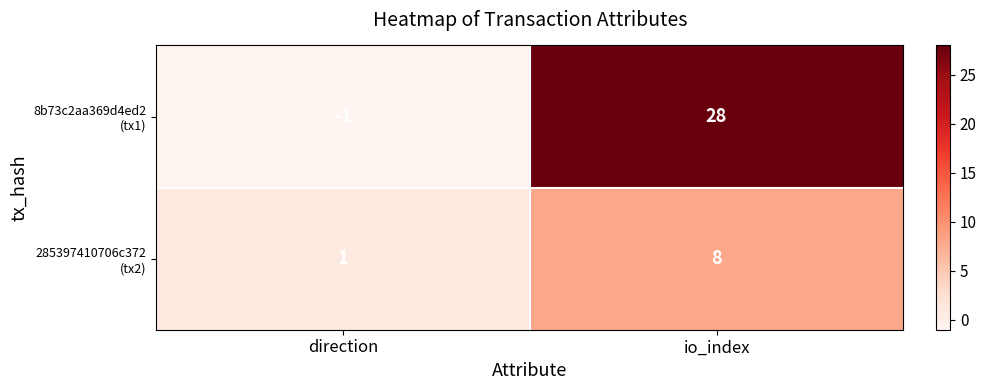

Which label corresponds to the largest value in the chart?

io_index